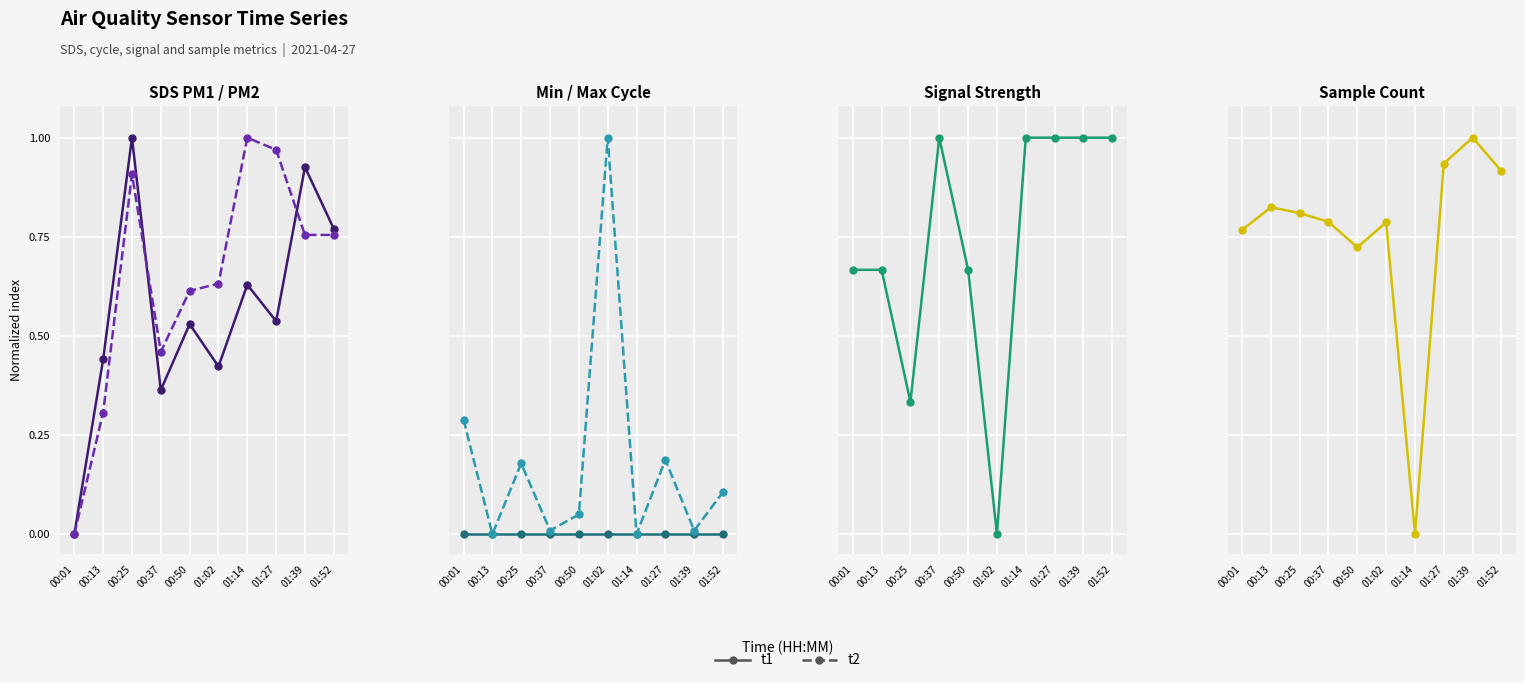

At which label is t2 closest to 0?

00:13